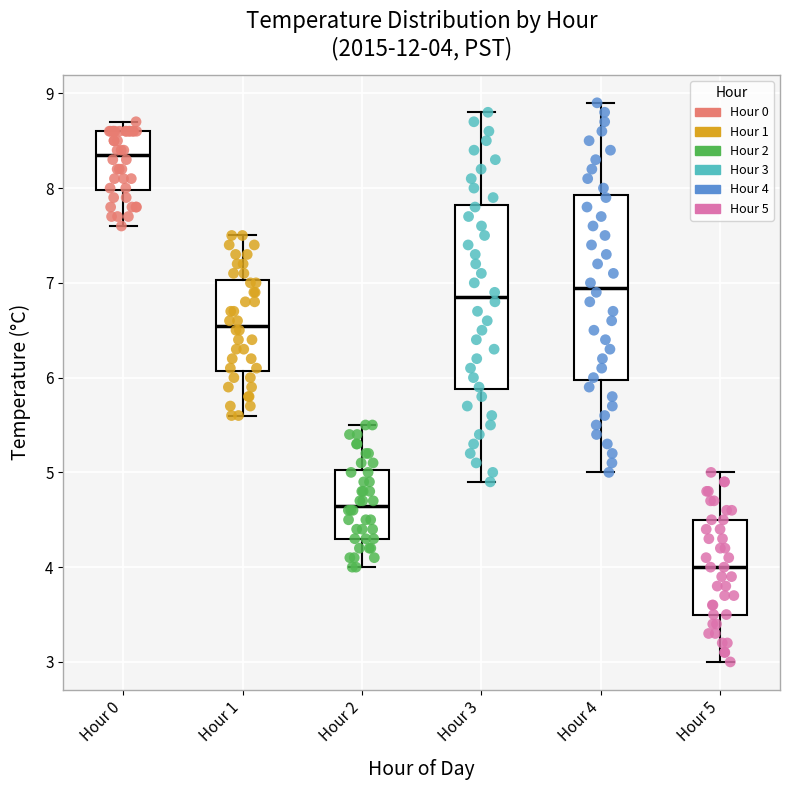

Which box's median line is the lowest?

Hour 5